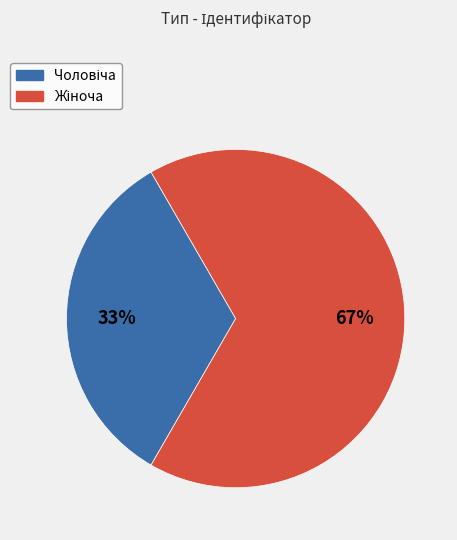

To the nearest percent, what is the average slice percentage?

50%